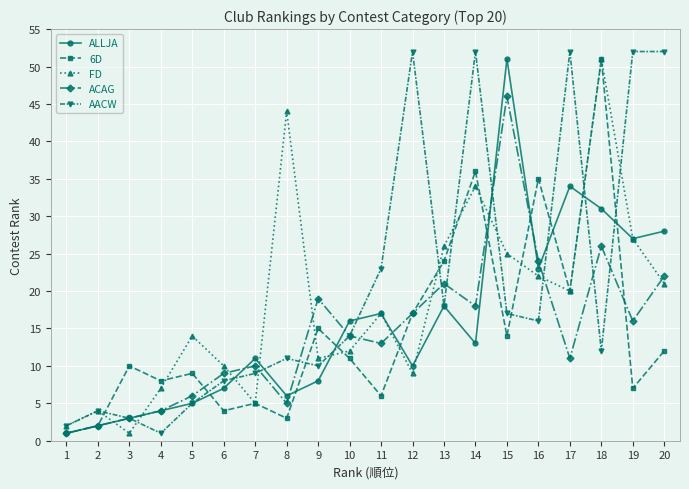

Which series changed the most between 8 and 10?

FD